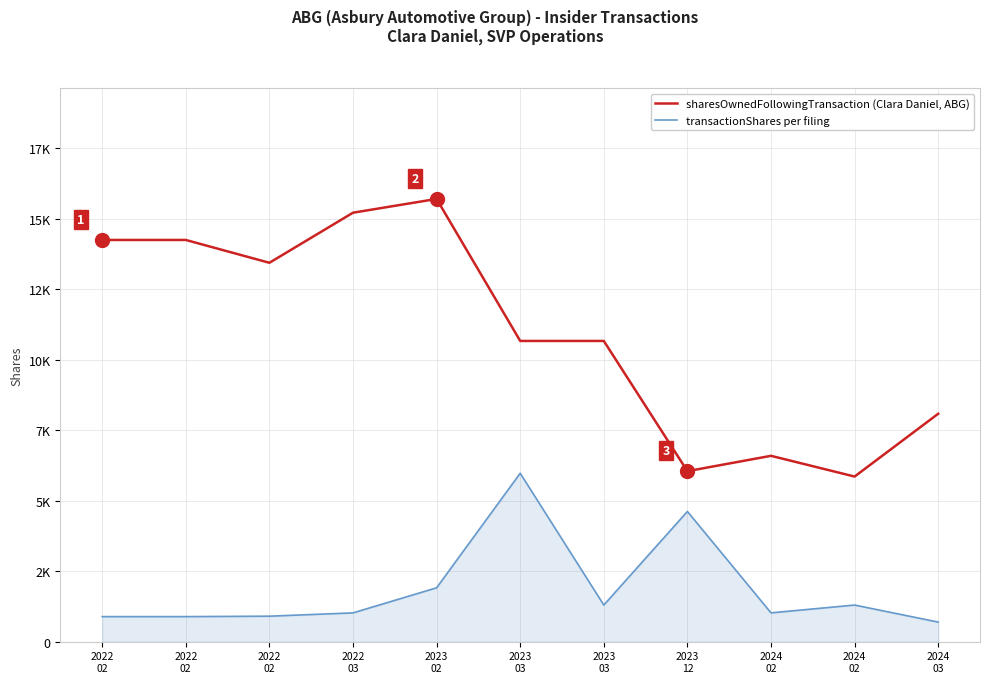

Does the chart have visible grid lines?

Yes